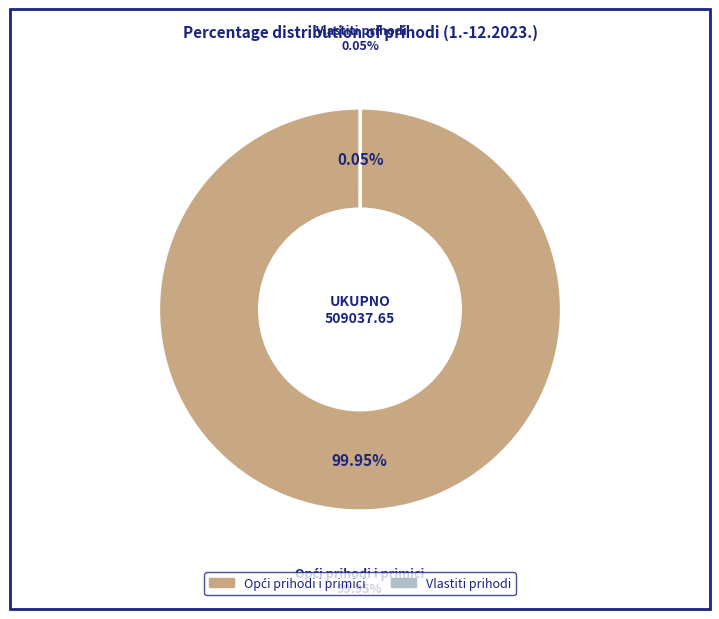

Does Opći prihodi i primici account for over 50% of the chart?

Yes